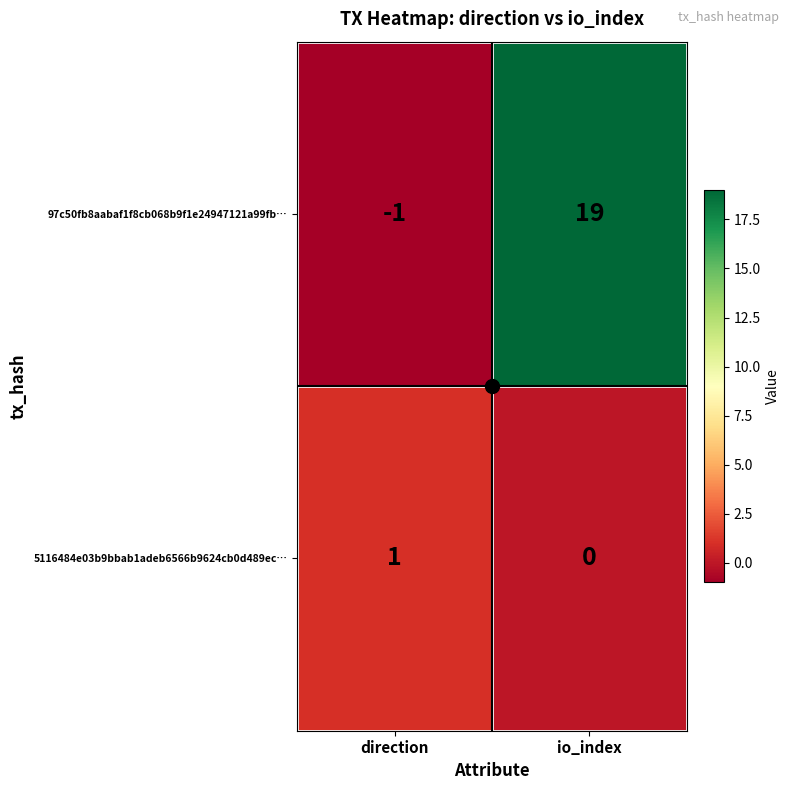

Which label corresponds to the largest value in the chart?

io_index